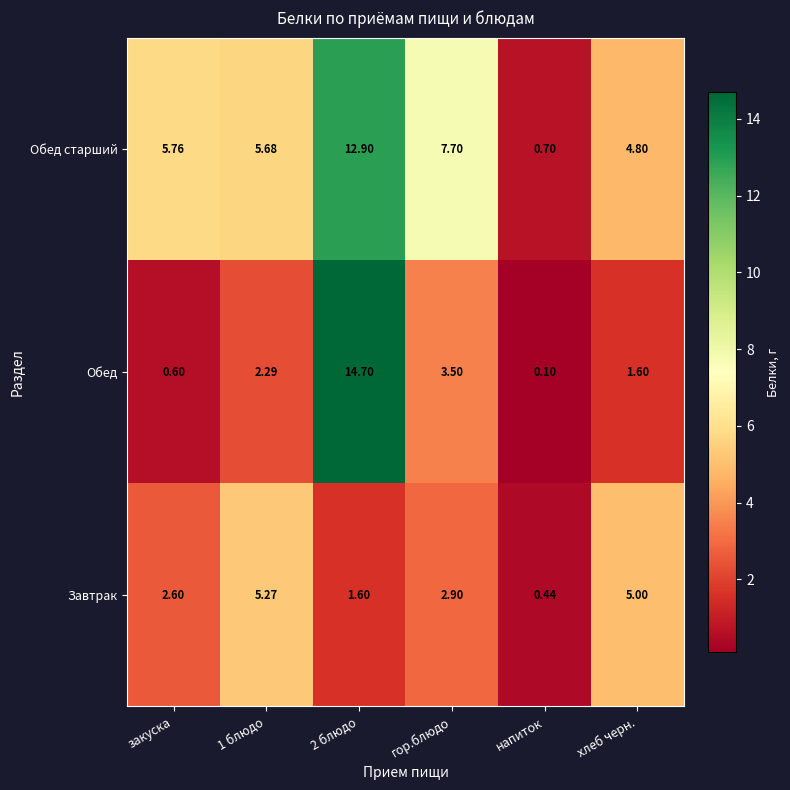

How many data points does each series have?

6